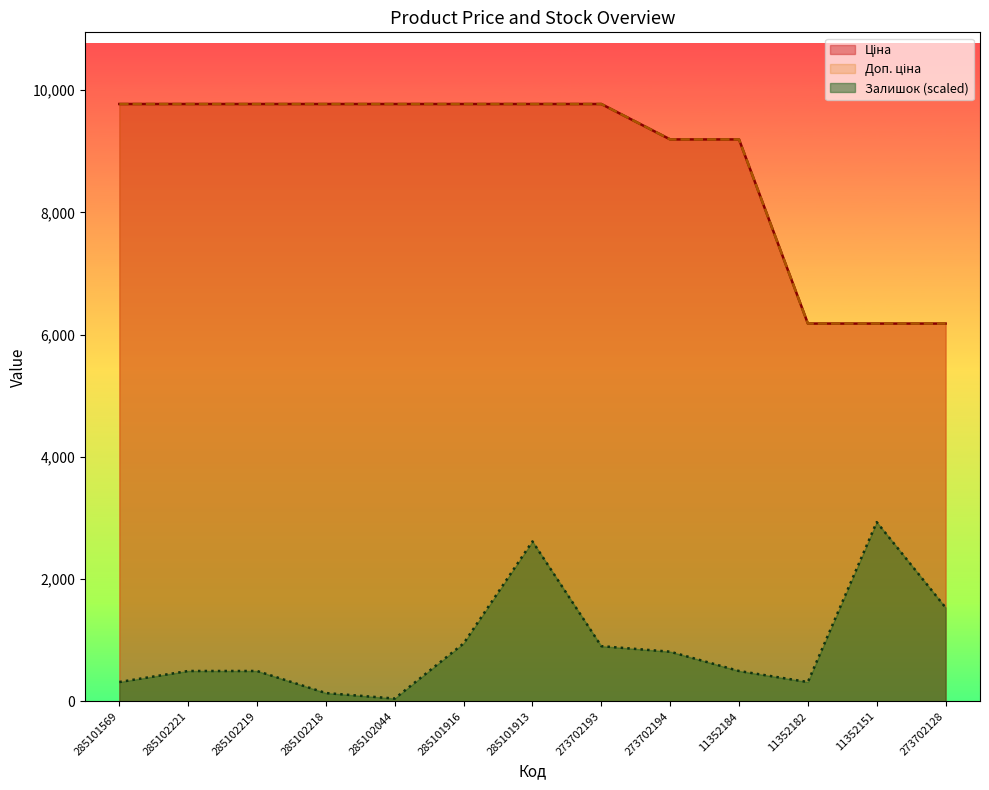

Rank the series by their maximum value, from lowest to highest.

Залишок, Ціна, Доп. ціна